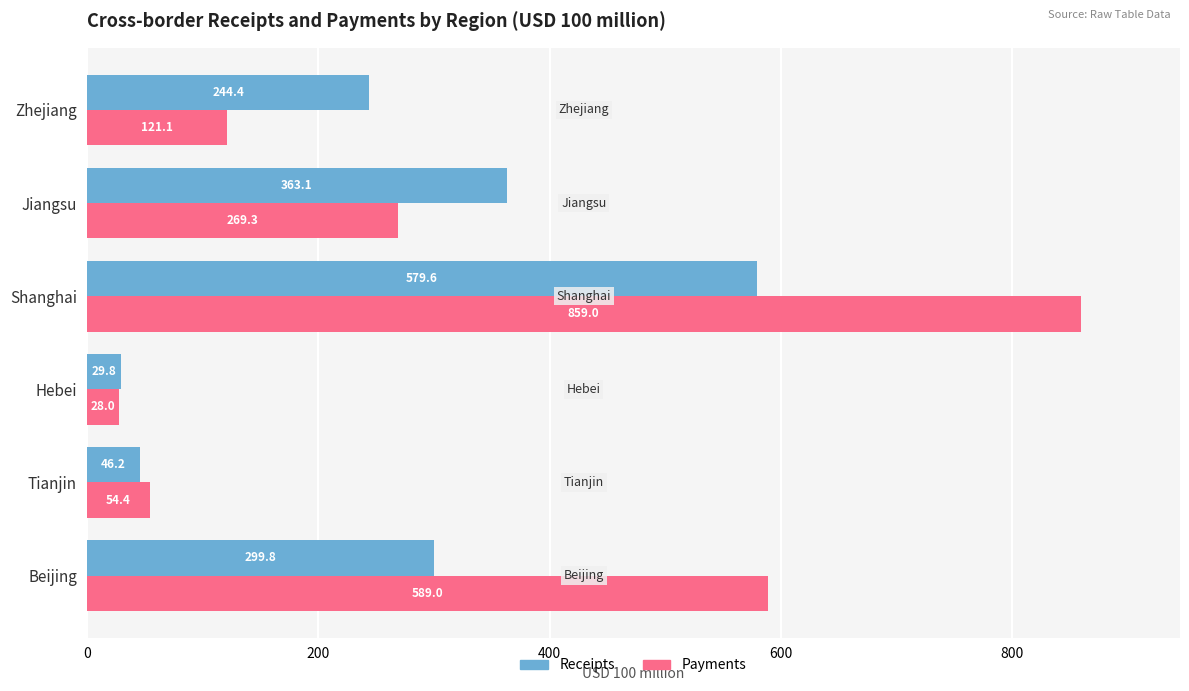

List the series in order of their overall mean, lowest first.

Receipts, Payments